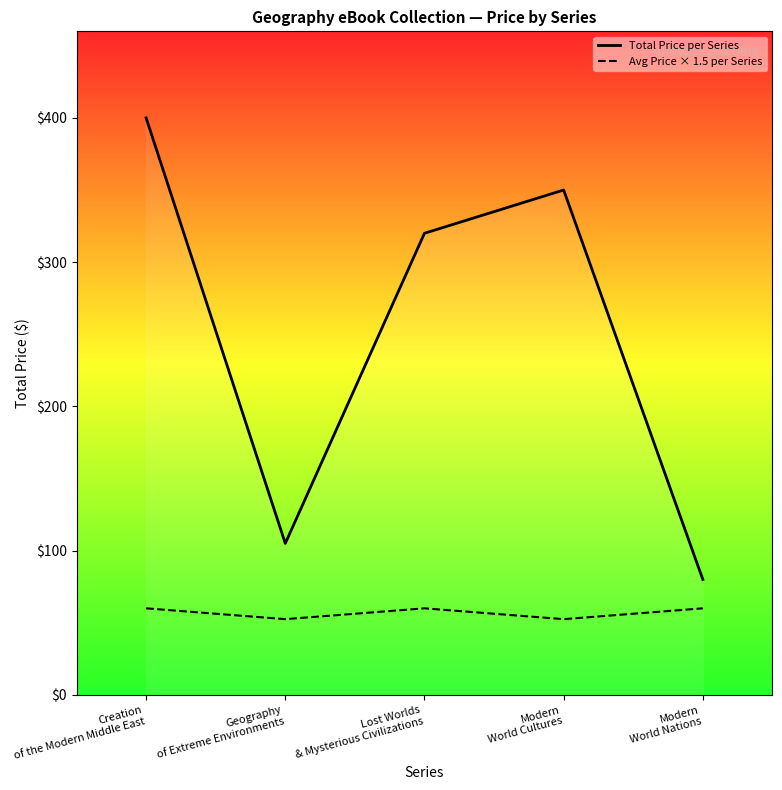

What is the value of the Avg Price × 1.5 per Series point at the 2nd from the left?

52.5